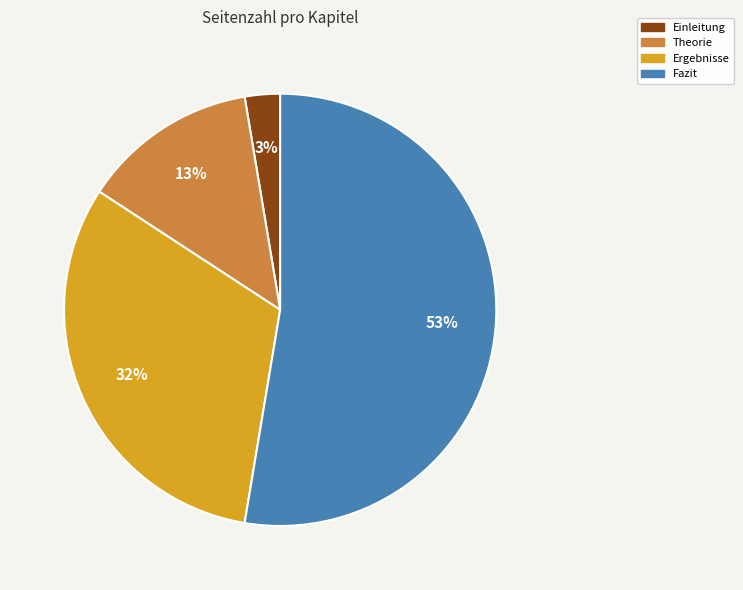

True or false: Theorie accounts for 13% of the total.

True